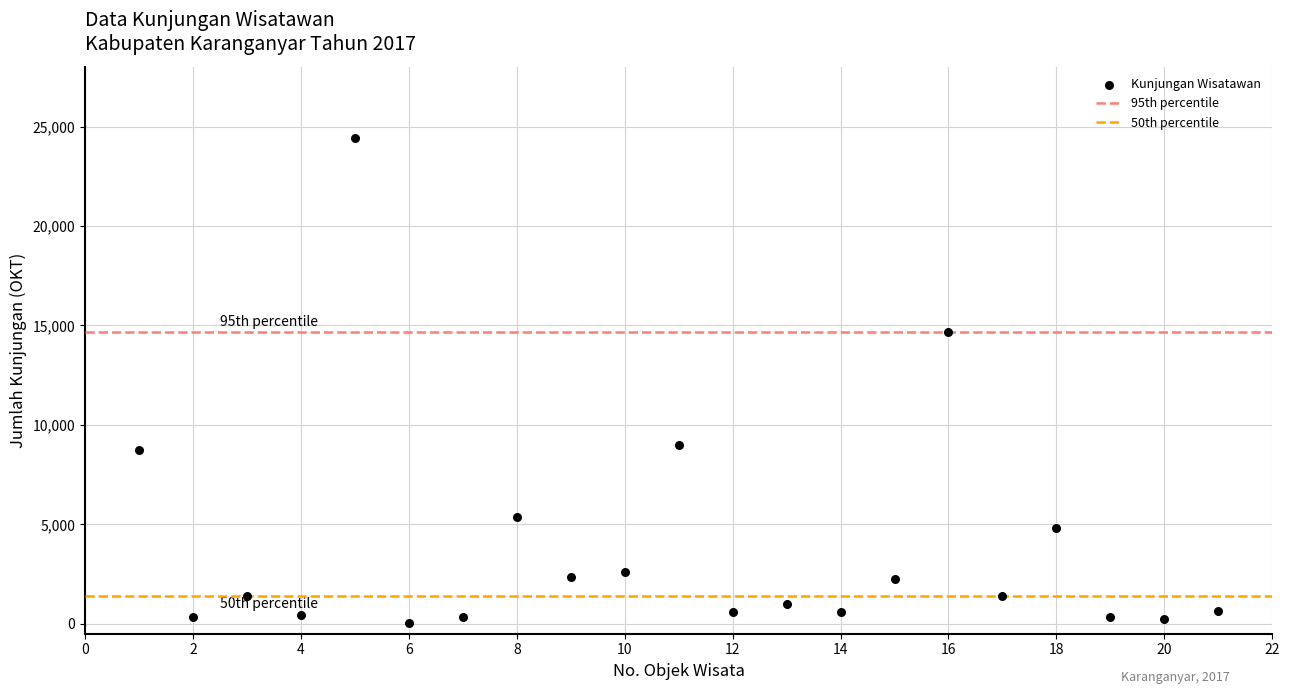

What Y value in the scatter plot is closest to 12241?

14662